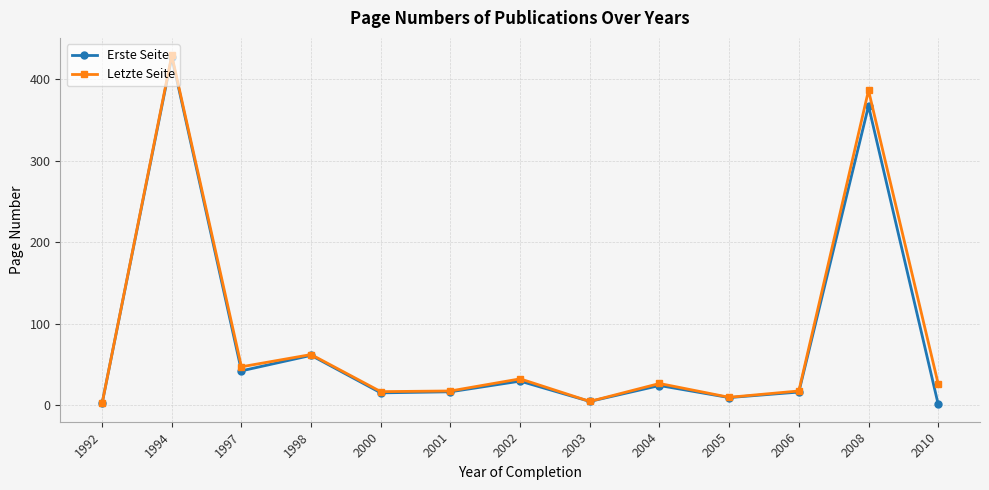

Which series changed the most between 1994 and 2002?

Erste Seite